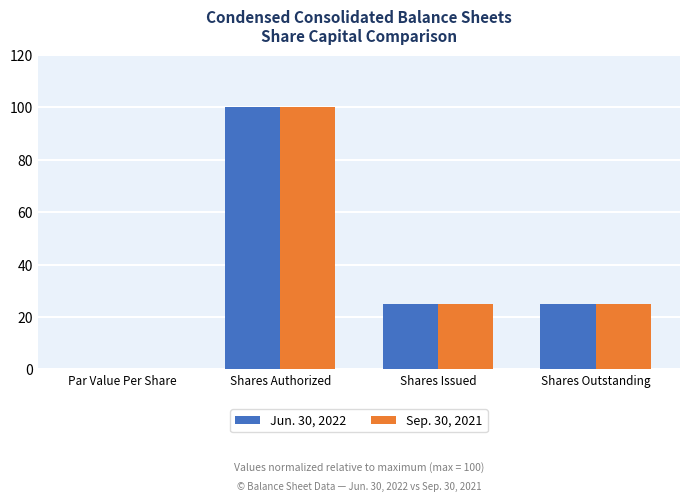

At which category is the sum across all series the highest?

Shares Authorized